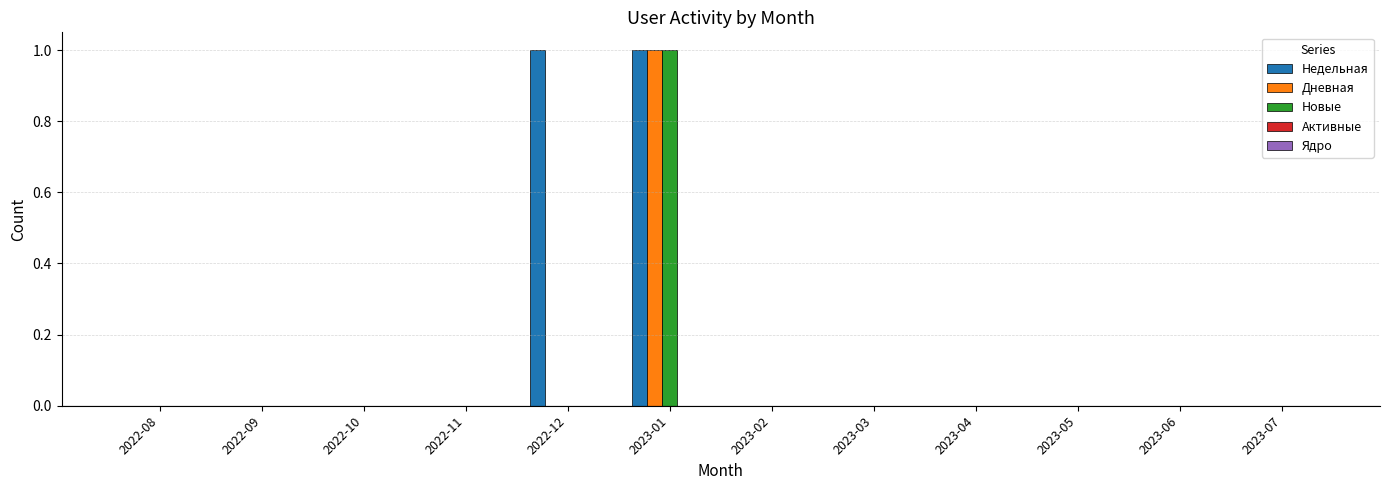

The Недельная series shows 0 at 2022-11. True or false?

True